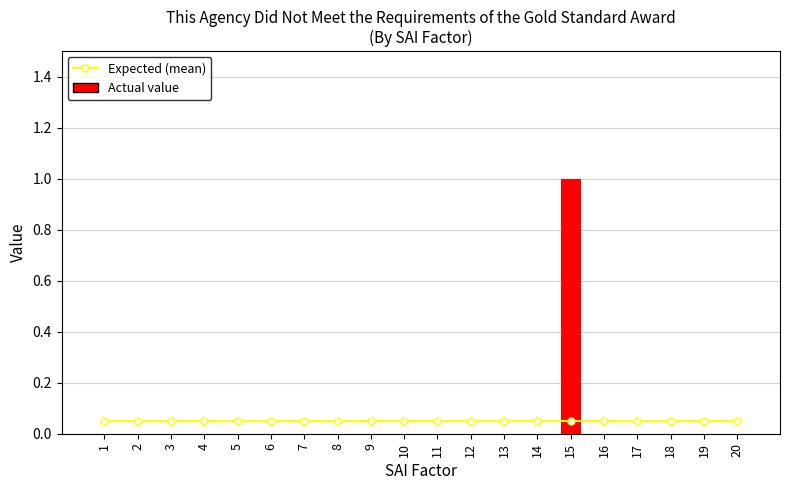

Which series has the largest range (max minus min)?

Actual value